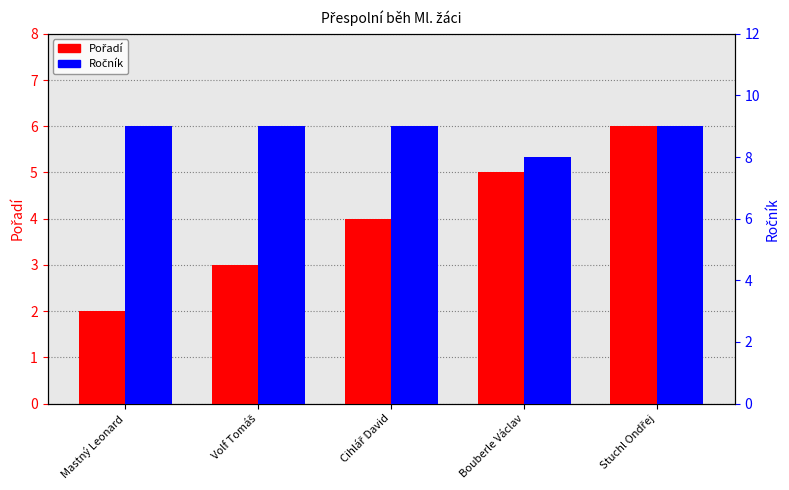

Reading right to left, list all the values displayed in this chart.

Pořadí: Stuchl Ondřej=6	Bouberle Václav=5	Cihlář David=4	Volf Tomáš=3	Mastný Leonard=2
Ročník: Stuchl Ondřej=9	Bouberle Václav=8	Cihlář David=9	Volf Tomáš=9	Mastný Leonard=9